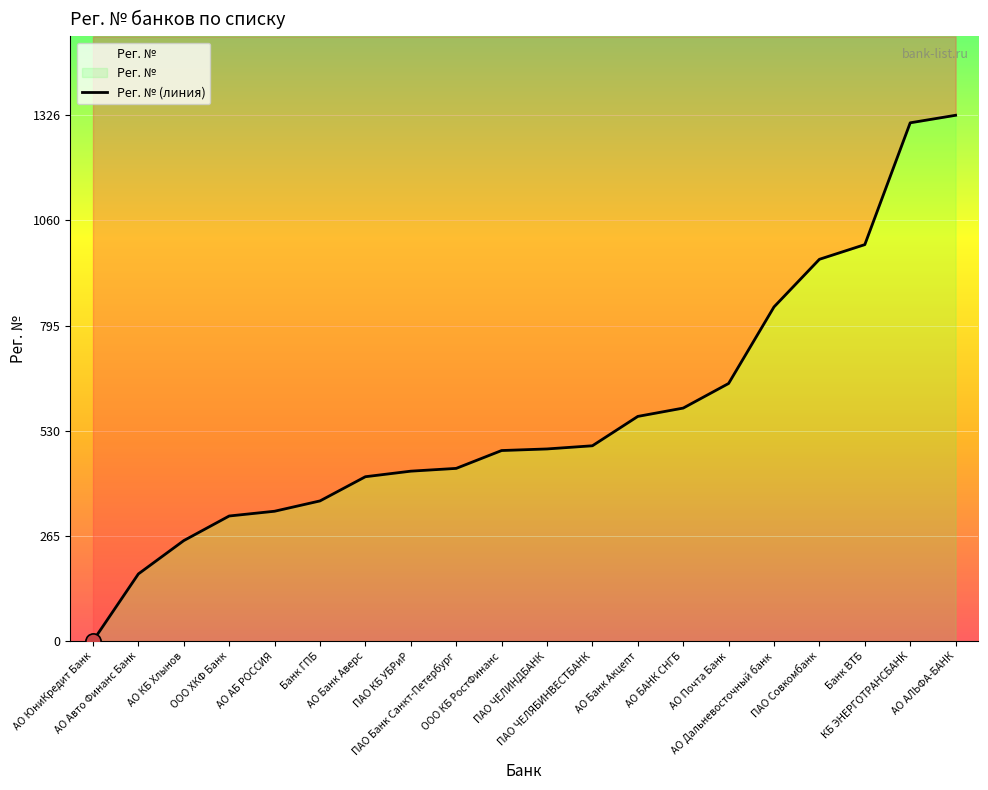

Approximately how many times larger is the value at ООО КБ РостФинанс compared to ПАО КБ УБРиР?

1.1